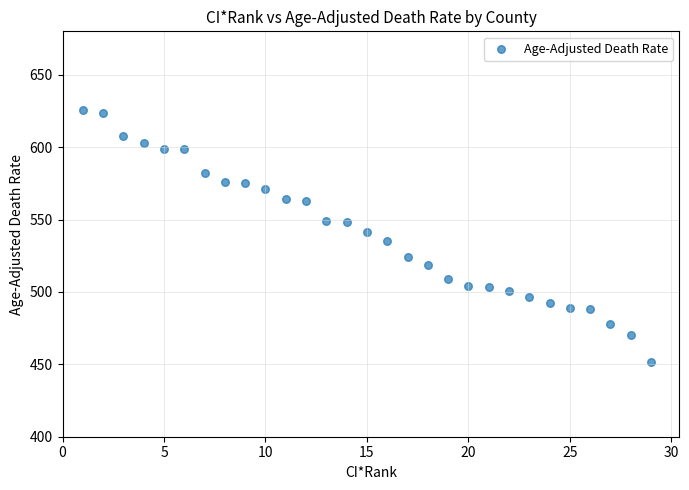

What is the range of X values (max minus min)?

28.0